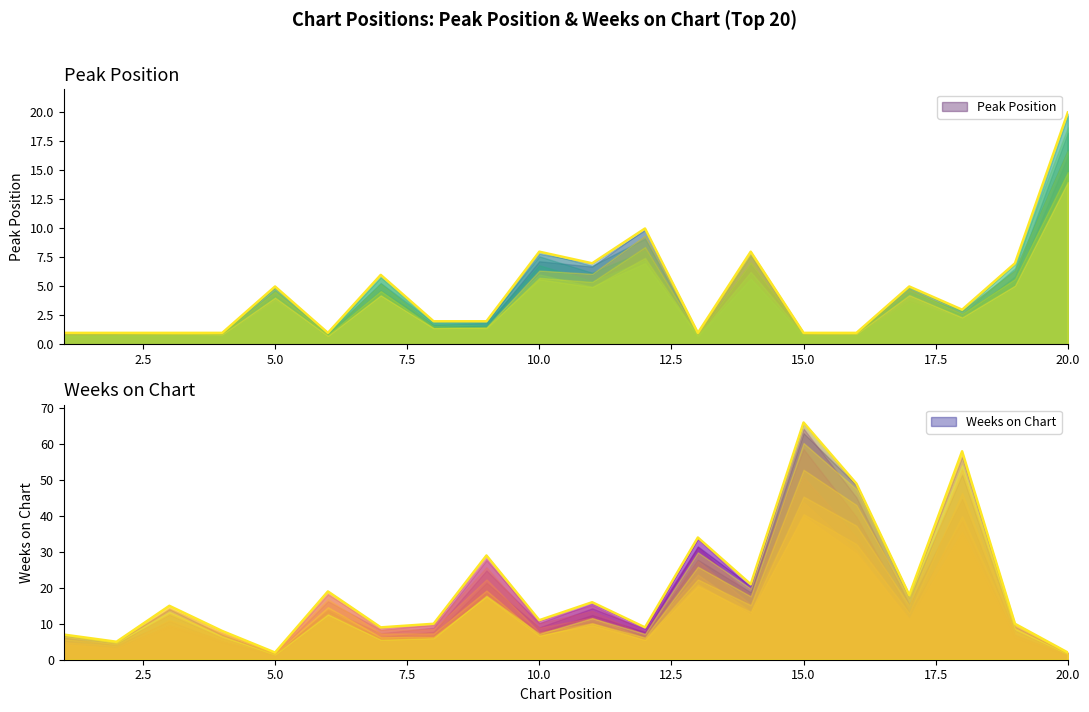

Reading left to right, extract all data points from this chart.

Peak Position: 1	1	1	1	5	1	6	2	2	8	7	10	1	8	1	1	5	3	7	20
Weeks on Chart: 7	5	15	8	2	19	9	10	29	11	16	9	34	21	66	49	18	58	10	2